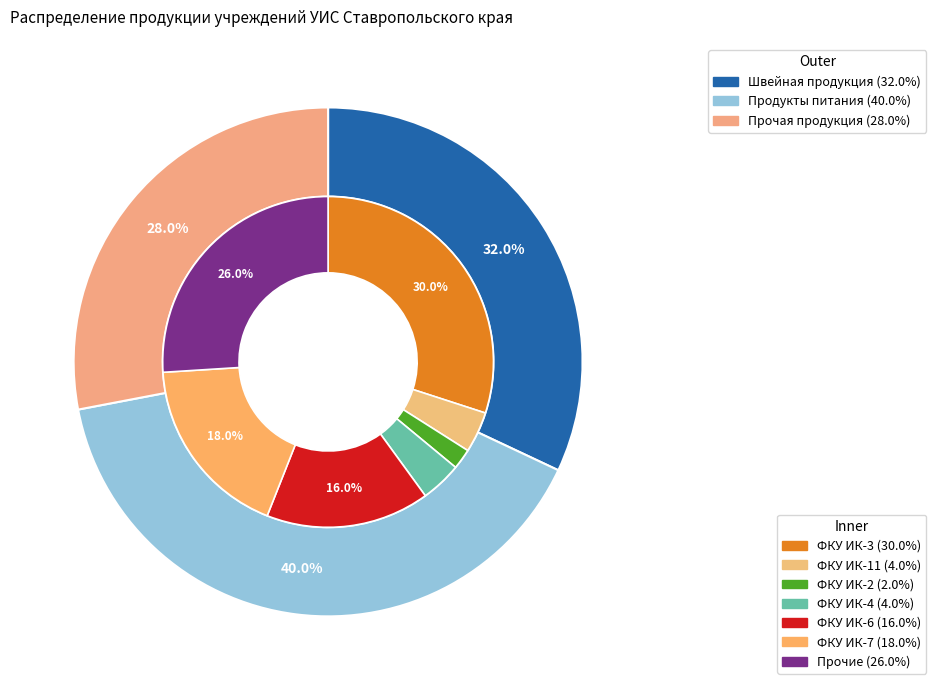

To the nearest percent, what is the average slice percentage?

33%